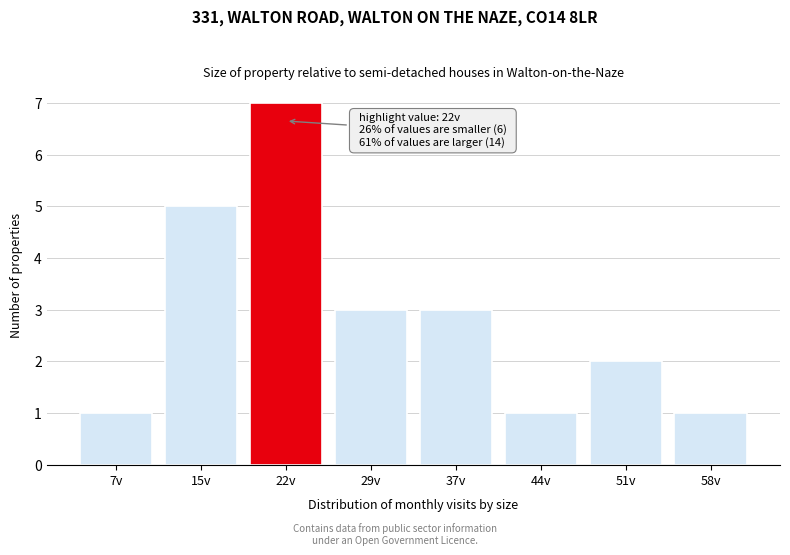

Reading left to right, what are all the values shown in this chart?

1	5	7	3	3	1	2	1